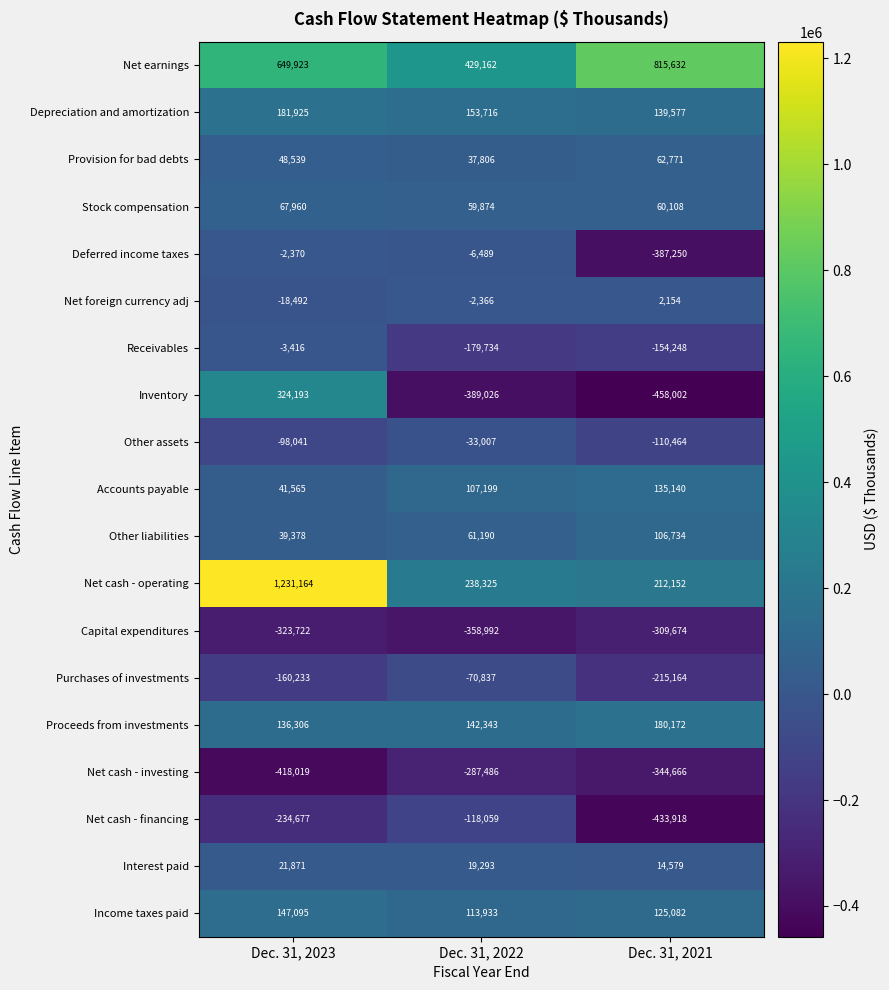

At Dec. 31, 2021, list the series in order from smallest to largest.

Inventory, Net cash - financing, Deferred income taxes, Net cash - investing, Capital expenditures, Purchases of investments, Receivables, Other assets, Net foreign currency adj, Interest paid, Stock compensation, Provision for bad debts, Other liabilities, Income taxes paid, Accounts payable, Depreciation and amortization, Proceeds from investments, Net cash - operating, Net earnings